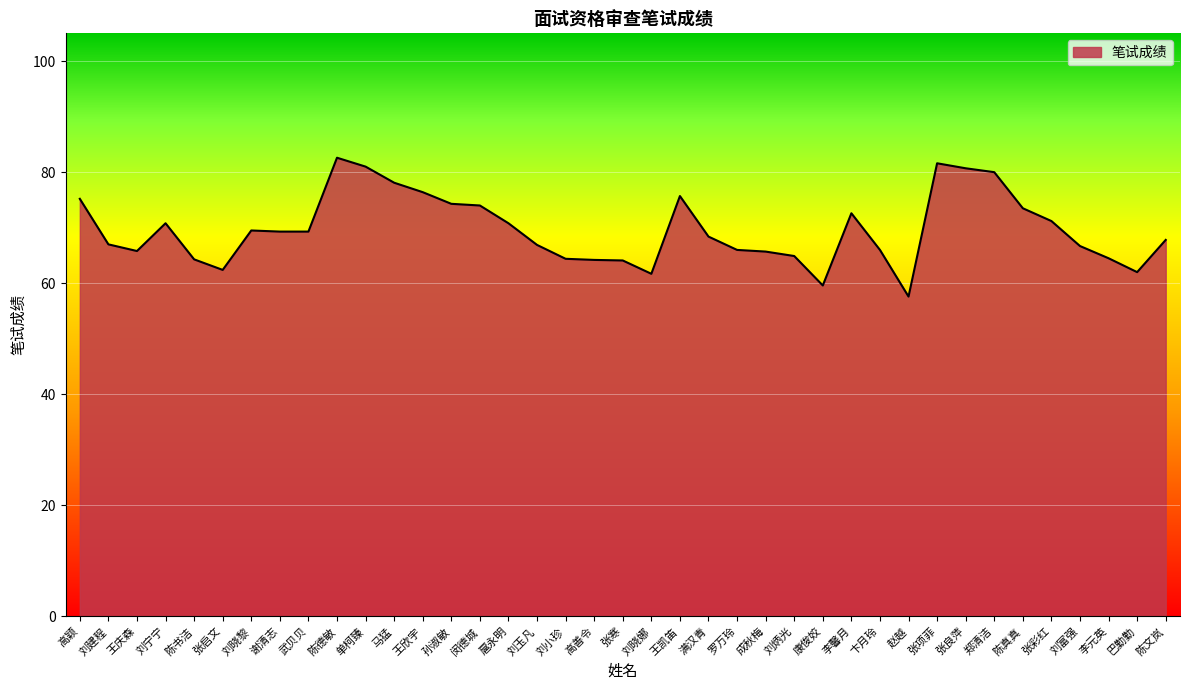

What is the difference between the values at 单柯臻 and 孙淑敏?

6.7